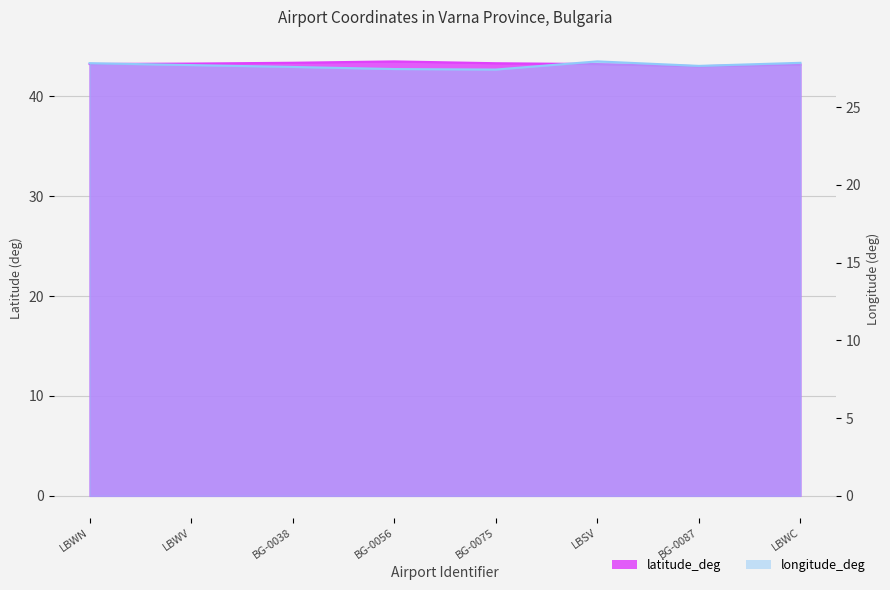

True or false: latitude_deg and longitude_deg intersect in this chart.

False